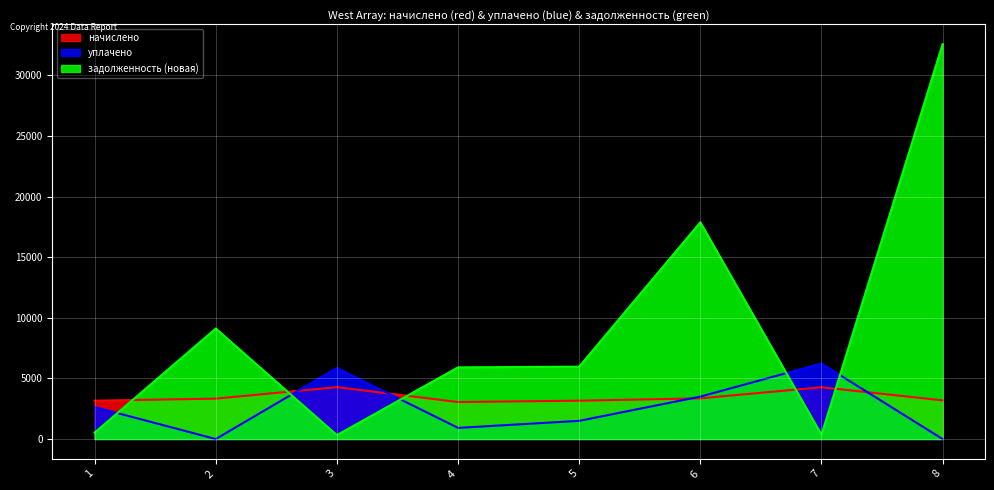

Reading right to left, list all the values displayed in this chart.

начислено: 8=3188.8	7=4275.7	6=3356.6	5=3164.9	4=3052.9	3=4283.8	2=3332.6	1=3164.9
уплачено: 8=0.0	7=6230.4	6=3500.0	5=1500.0	4=920.5	3=5866.3	2=0.0	1=2637.4
задолженность (новая): 8=32588.4	7=356.3	6=17884.0	5=5972.2	4=5914.1	3=324.4	2=9120.5	1=527.5